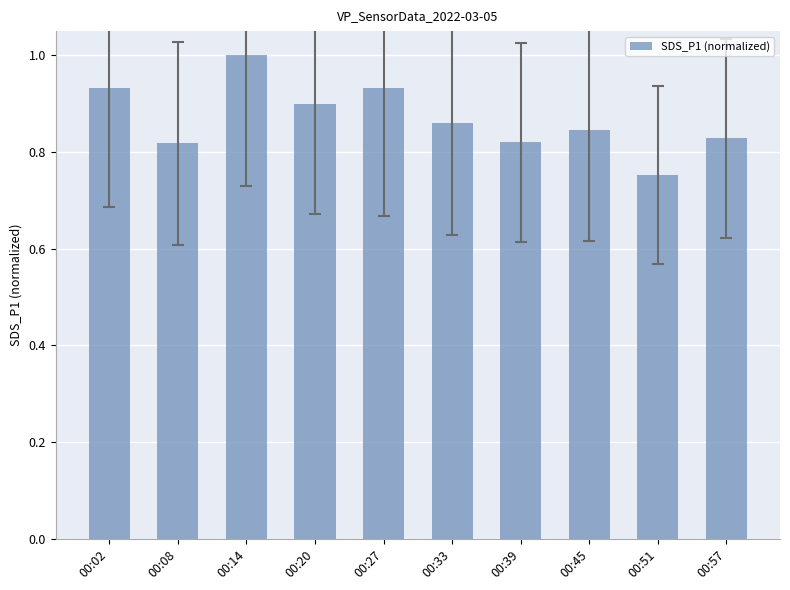

True or false: the data shows 1.5 at 00:02.

False